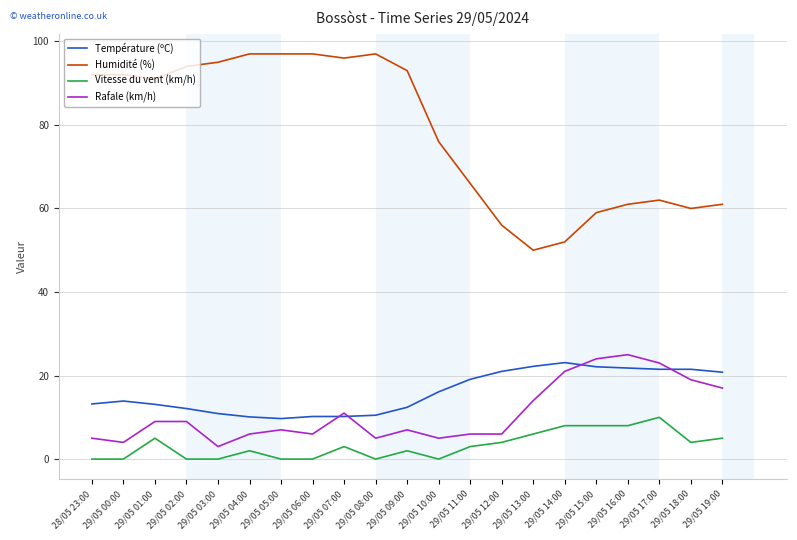

Where is Humidité (%) nearest to the value 73?

29/05 10:00